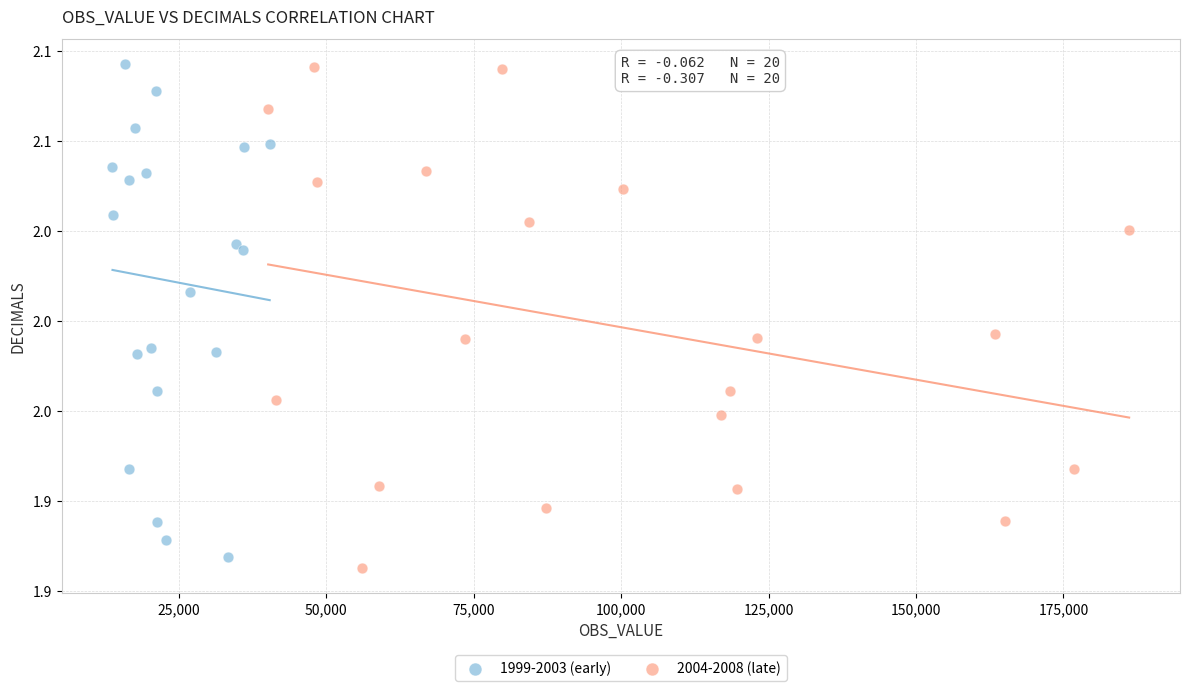

Which series contains the lowest Y value?

2004-2008 (late)